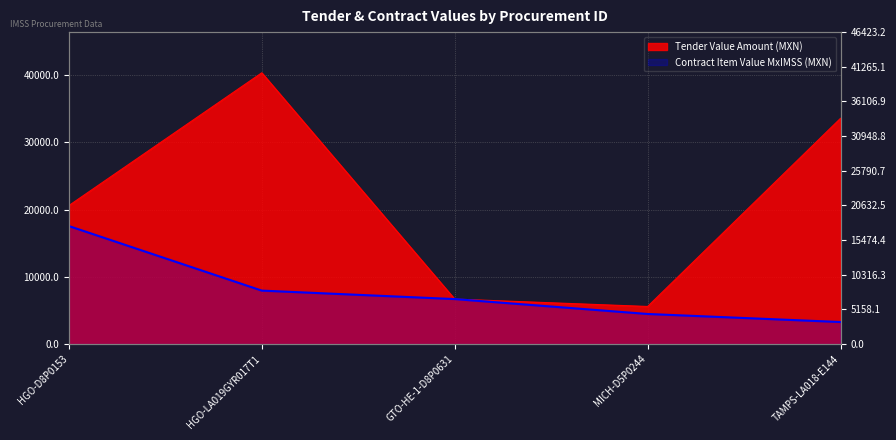

At which category is the sum across all series the highest?

HGO-LA019GYR017T1